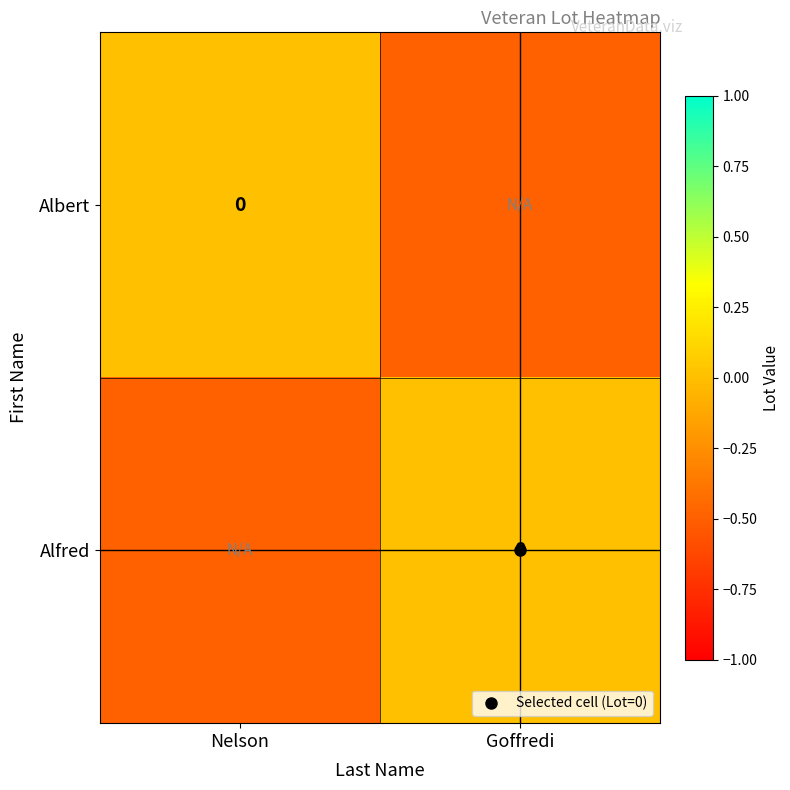

The value of Alfred at Nelson is -0.5. True or false?

True